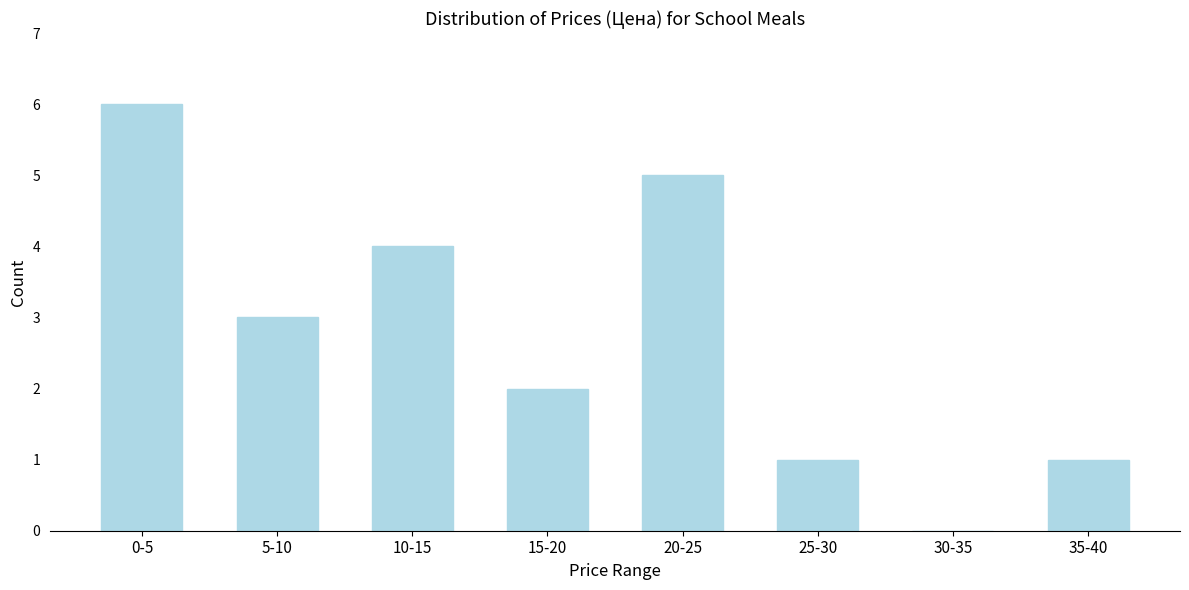

Reading right to left, list all the values displayed in this chart.

35-40=1	30-35=0	25-30=1	20-25=5	15-20=2	10-15=4	5-10=3	0-5=6